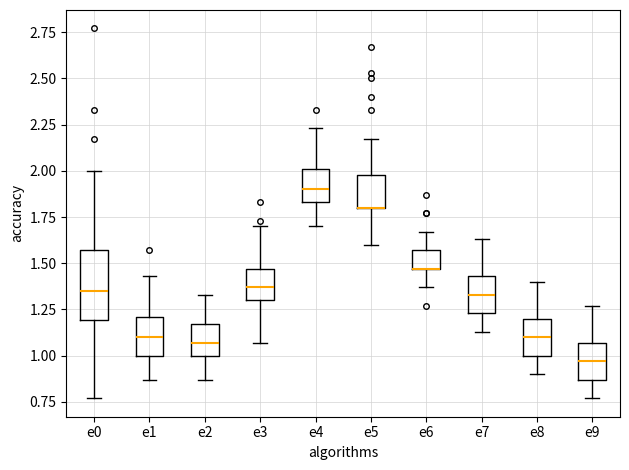

Where does the median line of the box for e4 sit on the y-axis? The values are not printed on the chart, so give them approximately, as read against the axis.

1.90